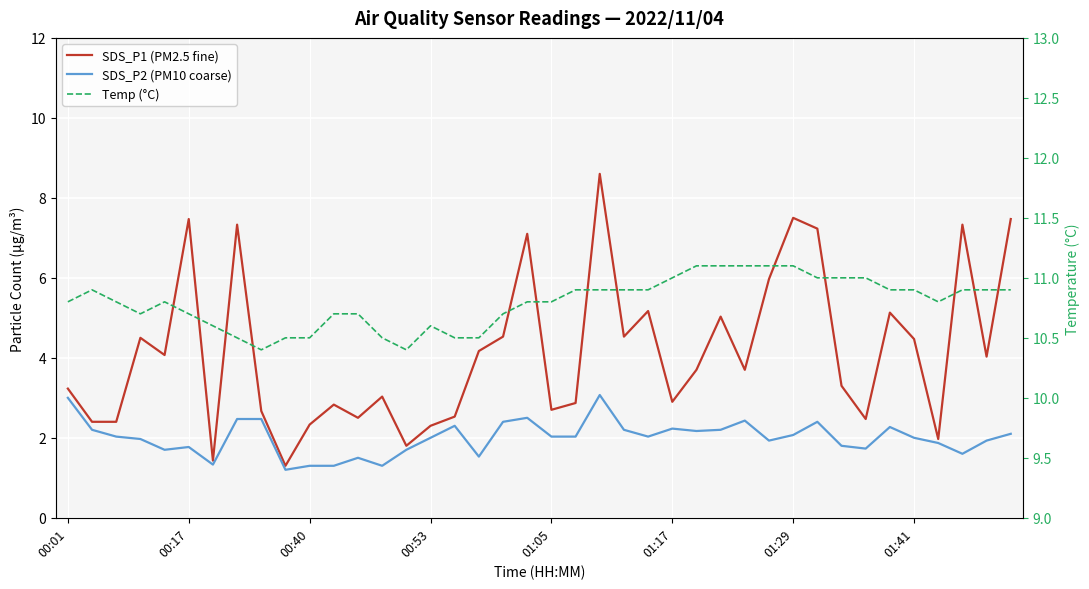

True or false: Temp (°C) and SDS_P2 (PM10 coarse) intersect in this chart.

False